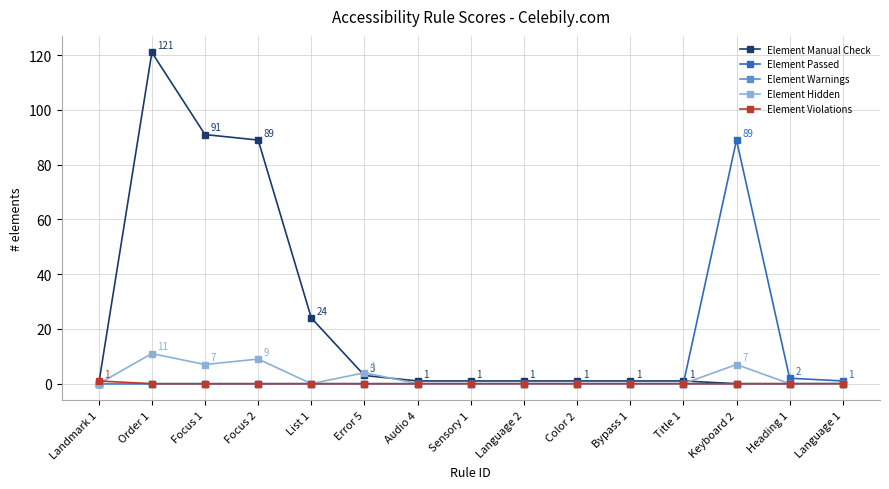

What is the value of the Element Hidden point at the 2nd from the left?

11